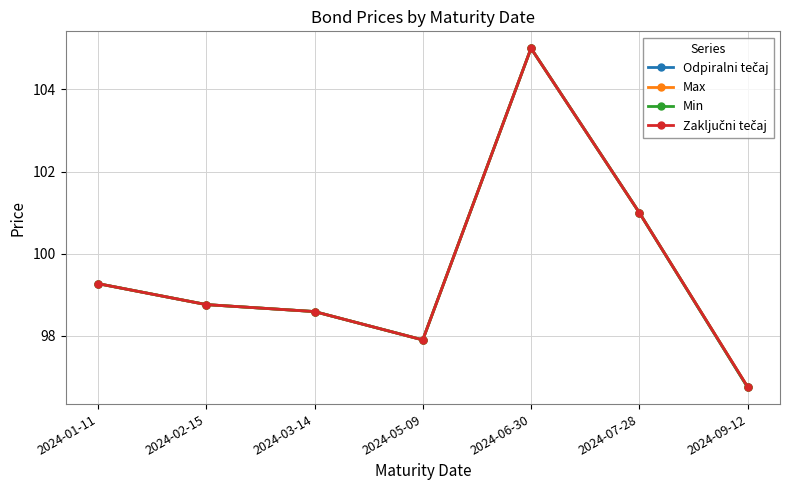

At how many categories does at least one series exceed 102?

1